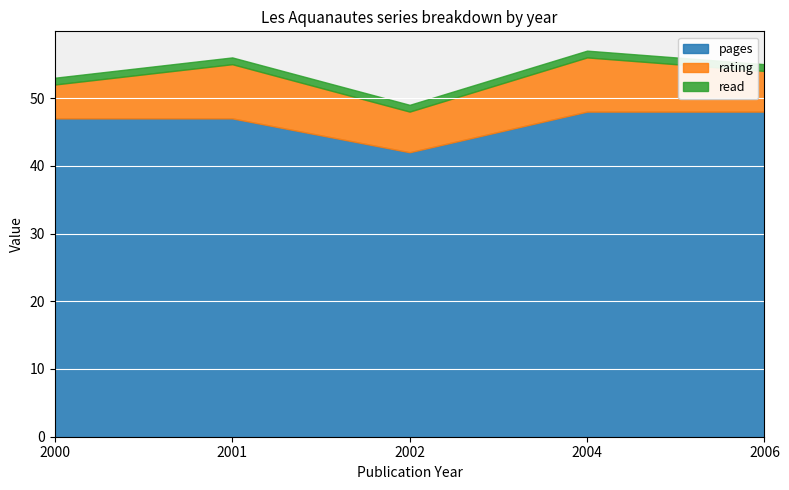

At 2001, list the series in order from smallest to largest.

read, rating, pages